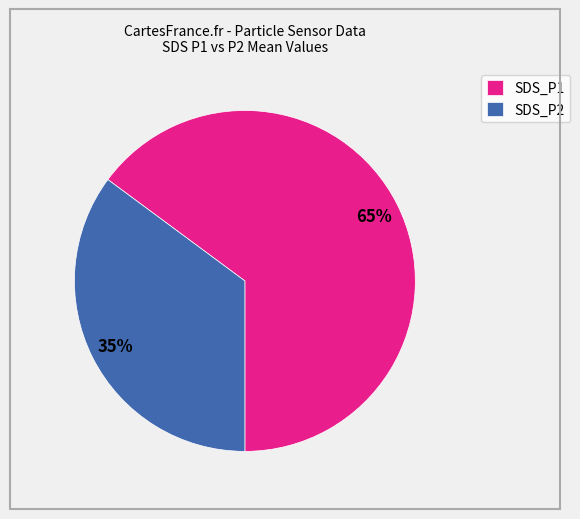

Combined, do SDS_P1 and SDS_P2 account for over 50%?

Yes